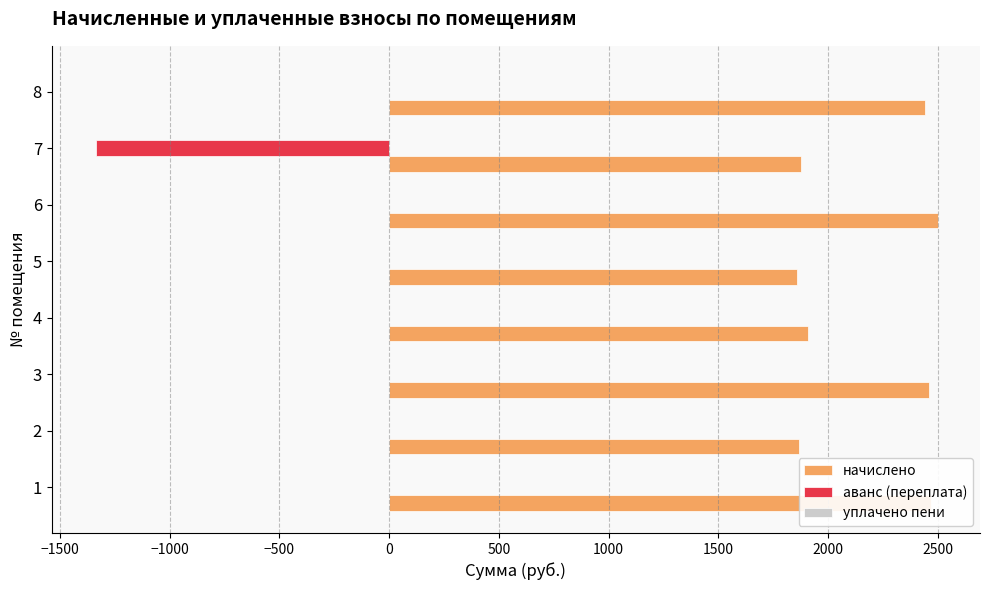

What is the sum of all аванс (переплата) values?

-1337.0